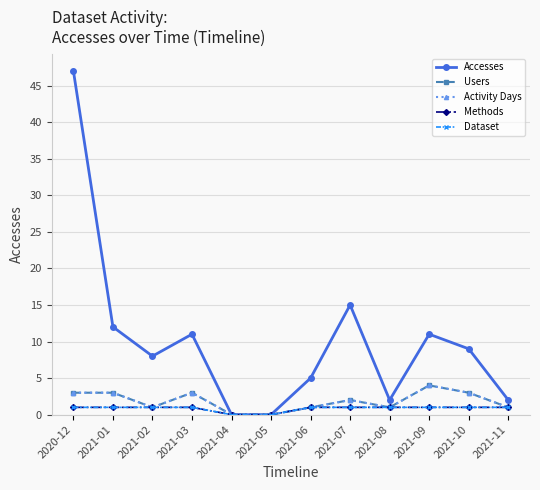

Does the chart have visible grid lines?

Yes